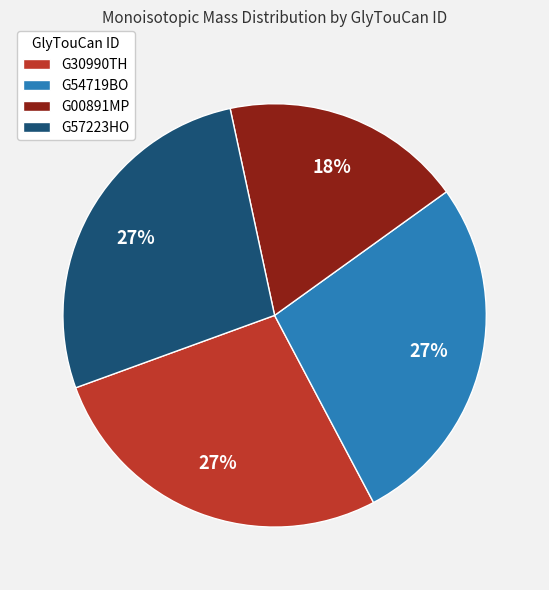

To the nearest percent, what portion does G57223HO represent?

27%